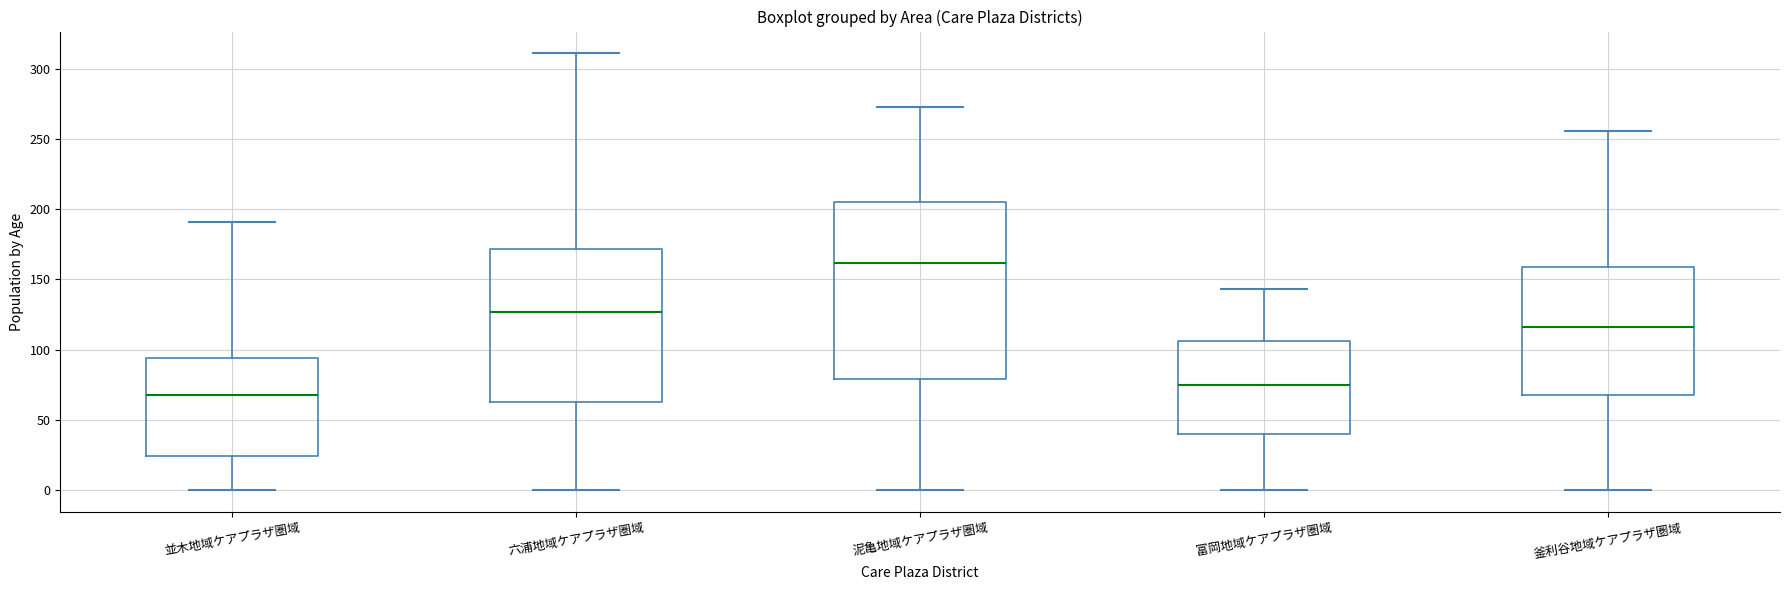

Reading left to right, transcribe this box plot: for each box, give where its median line is, the range the box spans, and where its two whiskers end, as read against the y-axis. The values are not printed on the chart, so give them approximately, as read against the axis.

並木地域ケアプラザ圏域: median 70, box 25 to 95, whiskers 0 to 190
六浦地域ケアプラザ圏域: median 125, box 65 to 170, whiskers 0 to 310
泥亀地域ケアプラザ圏域: median 160, box 80 to 205, whiskers 0 to 275
富岡地域ケアプラザ圏域: median 75, box 40 to 105, whiskers 0 to 145
釜利谷地域ケアプラザ圏域: median 115, box 70 to 160, whiskers 0 to 255